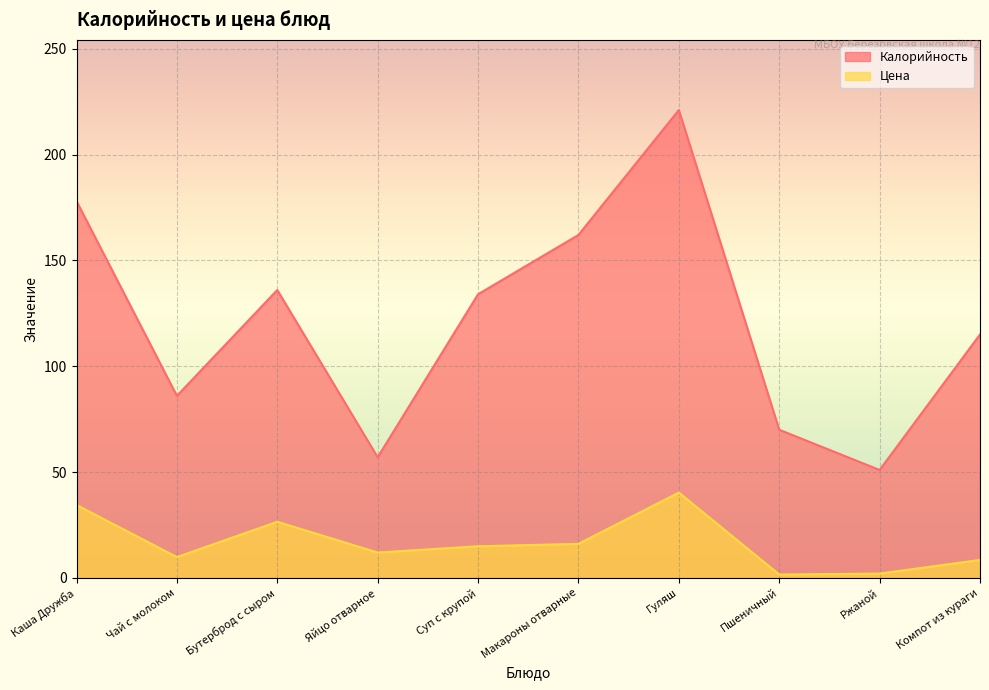

What is the difference between the maximum and minimum values in the Цена series?

38.7